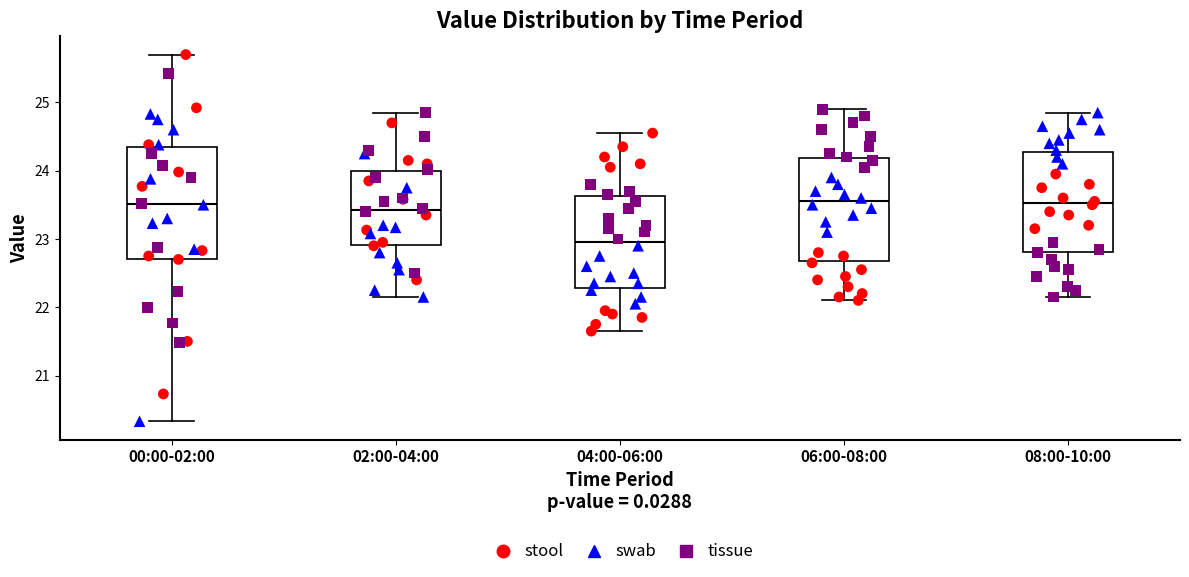

Where is the lower edge of the box for 04:00-06:00 on the y-axis? The values are not printed on the chart, so give them approximately, as read against the axis.

22.3